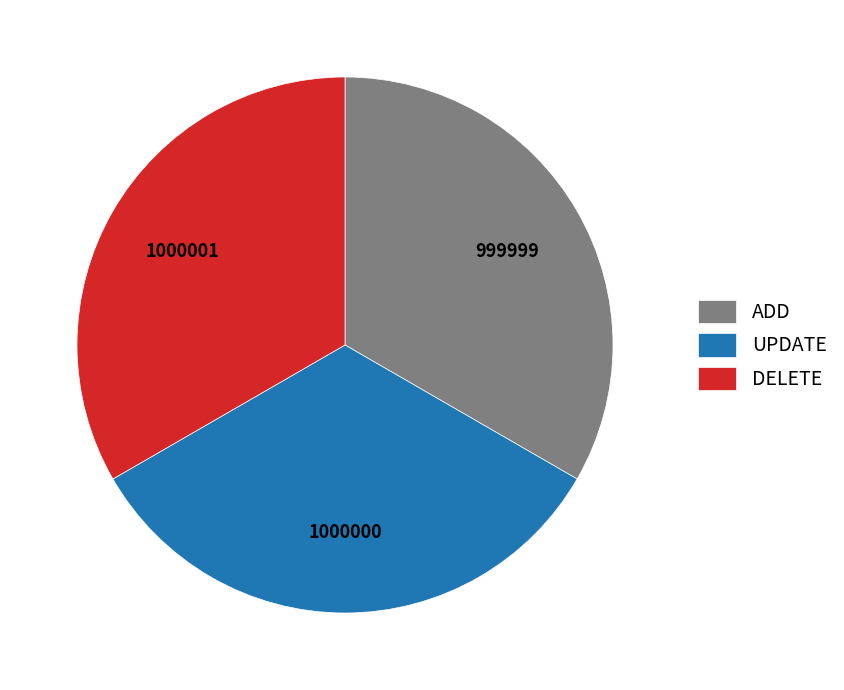

Is it true that DELETE is 44% of the pie?

False